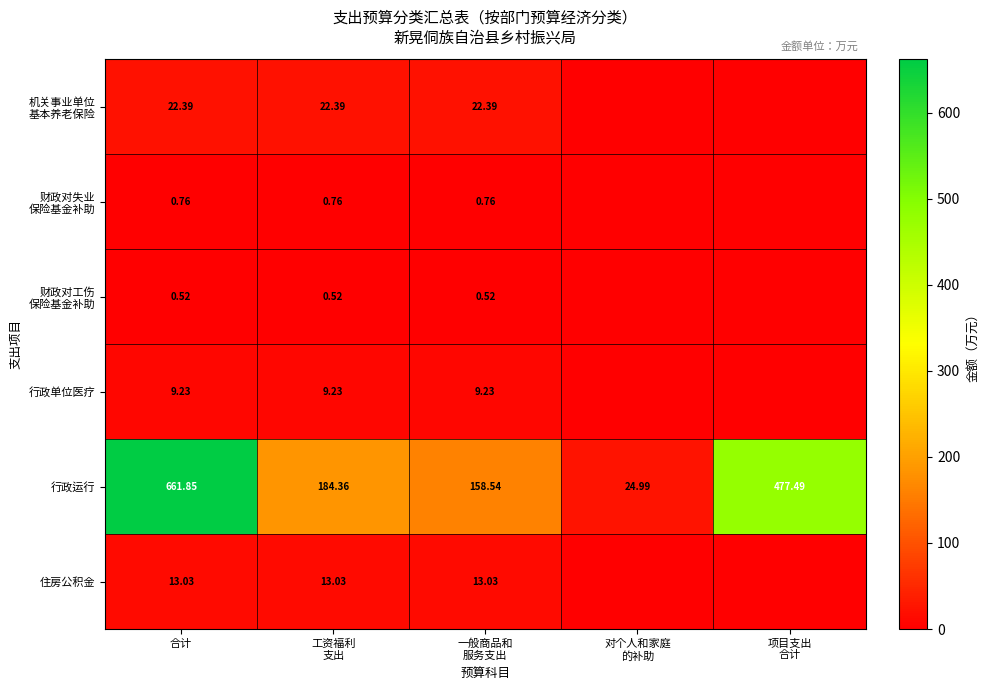

Between 项目支出
合计 and 工资福利
支出, which is larger?

工资福利
支出